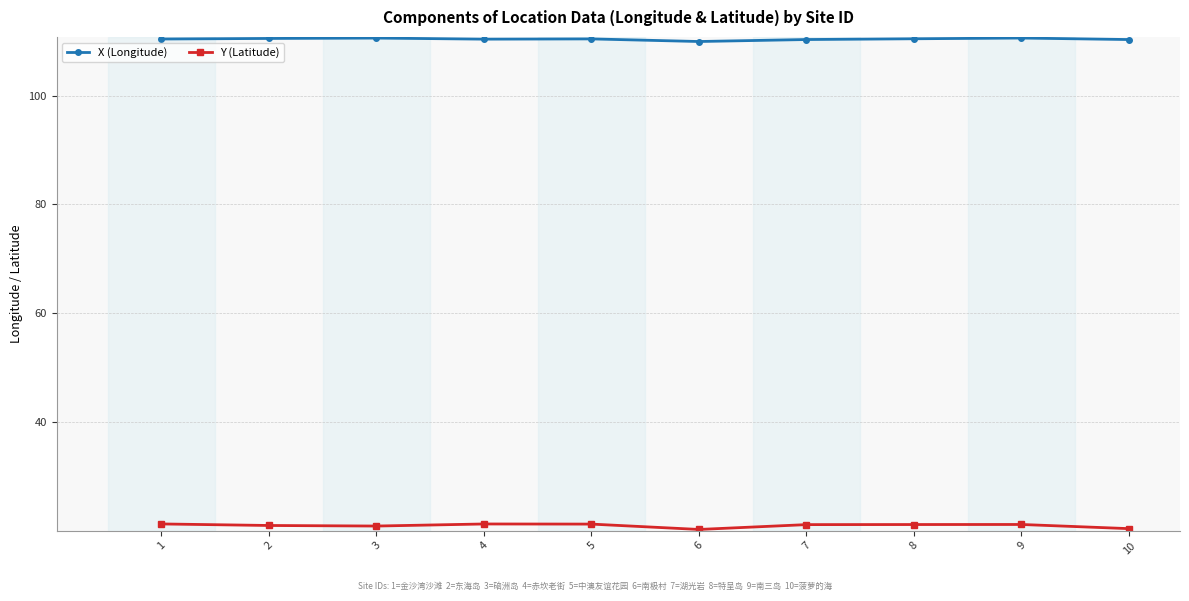

What is the sum of all Y (Latitude) values?

209.9